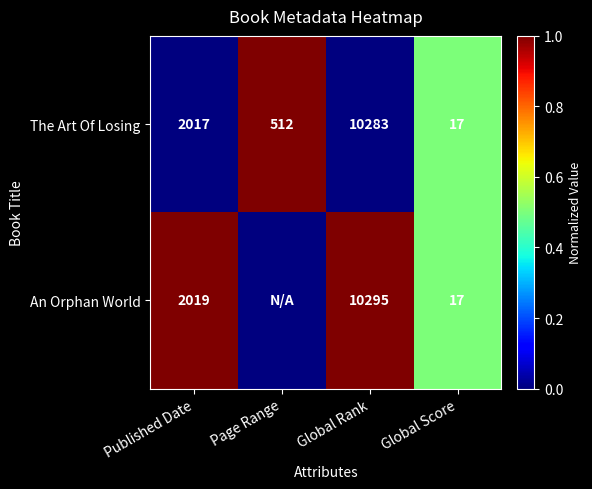

What is the total value across all series at Published Date?

4036